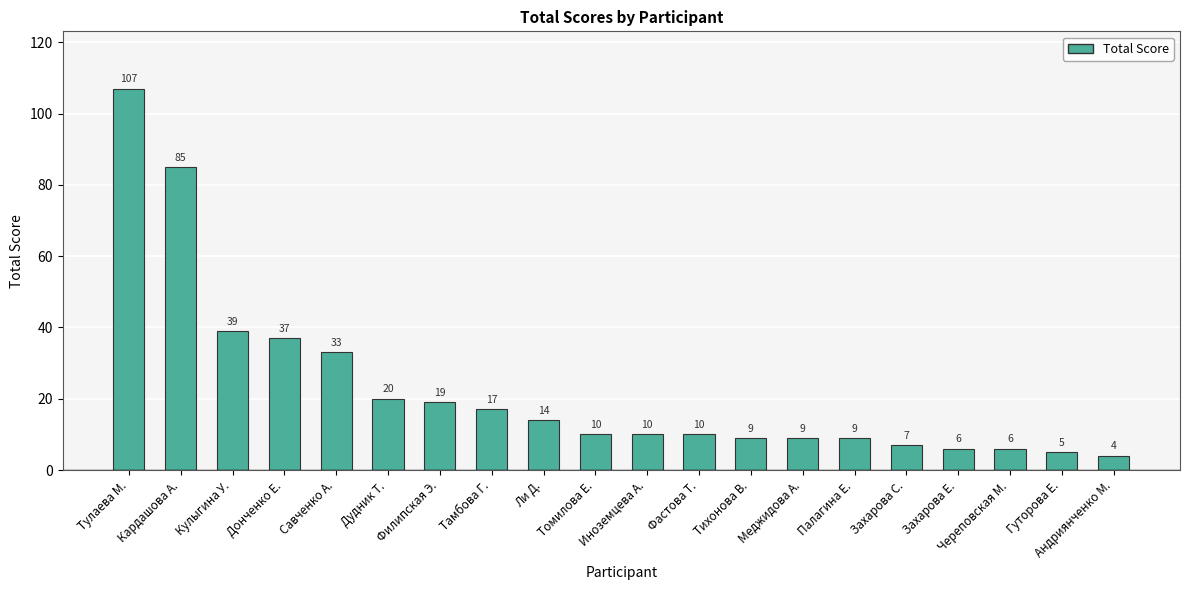

Reading right to left, list all the values displayed in this chart.

4	5	6	6	7	9	9	9	10	10	10	14	17	19	20	33	37	39	85	107